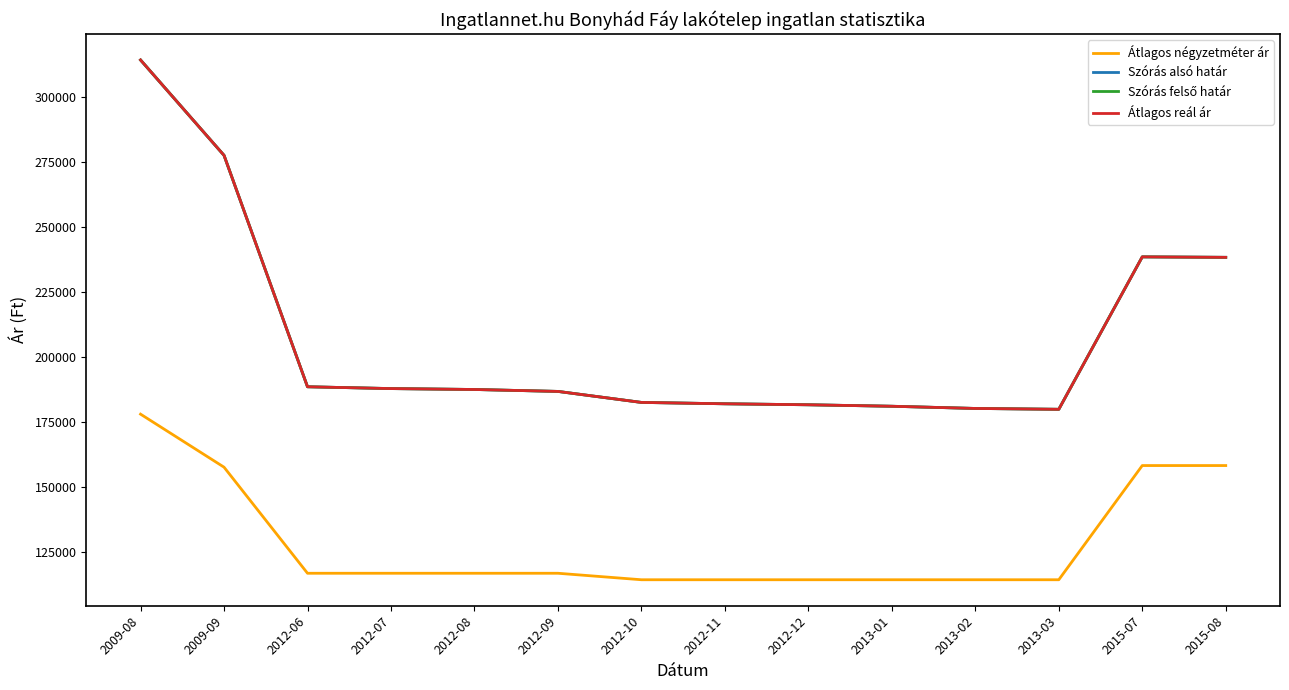

Does the chart display data point markers on the line(s)?

No